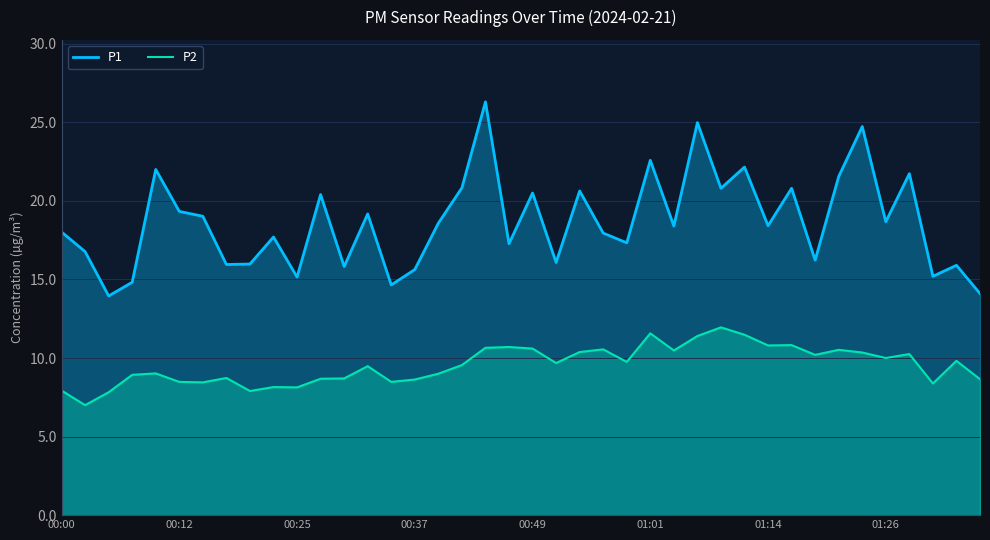

Between 14 and 18, which series saw the biggest shift?

P1